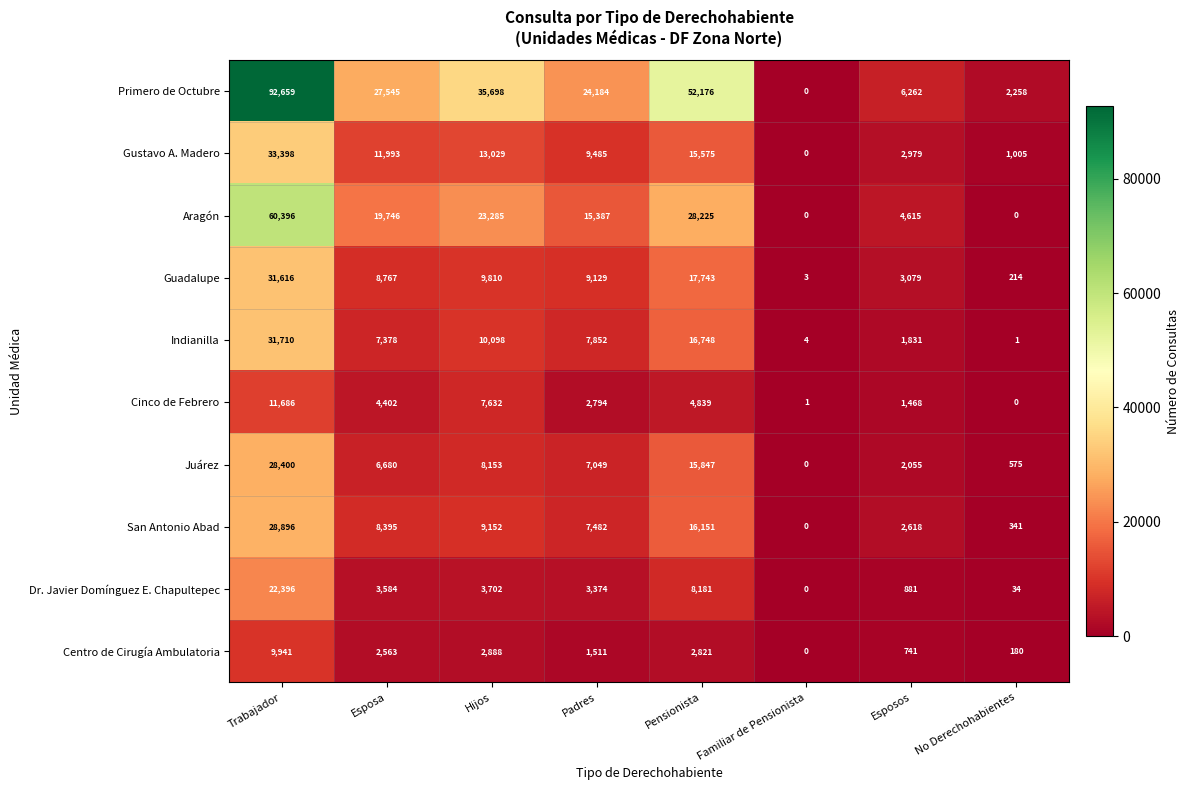

Which series has the largest total across all categories?

Primero de Octubre